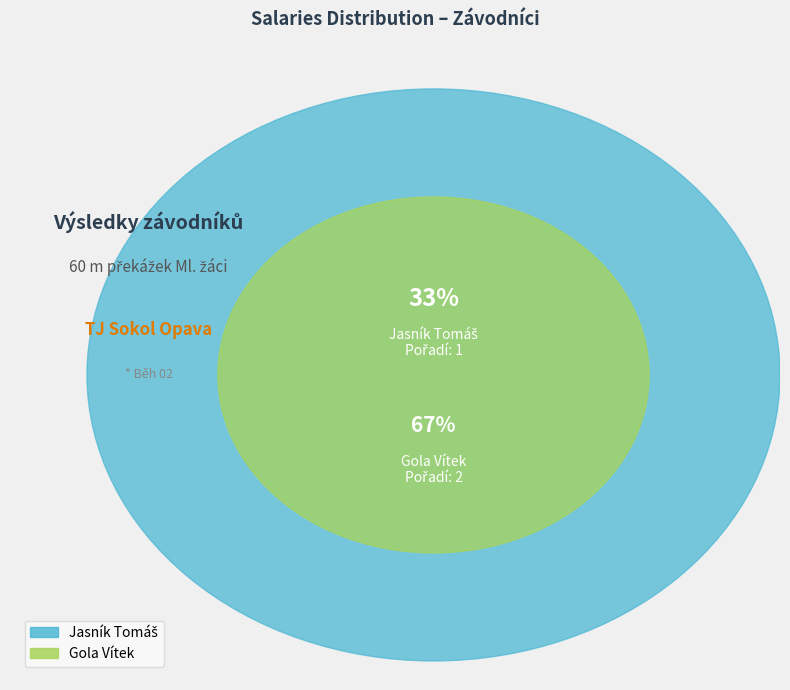

True or false: Gola Vítek accounts for 67% of the total.

True